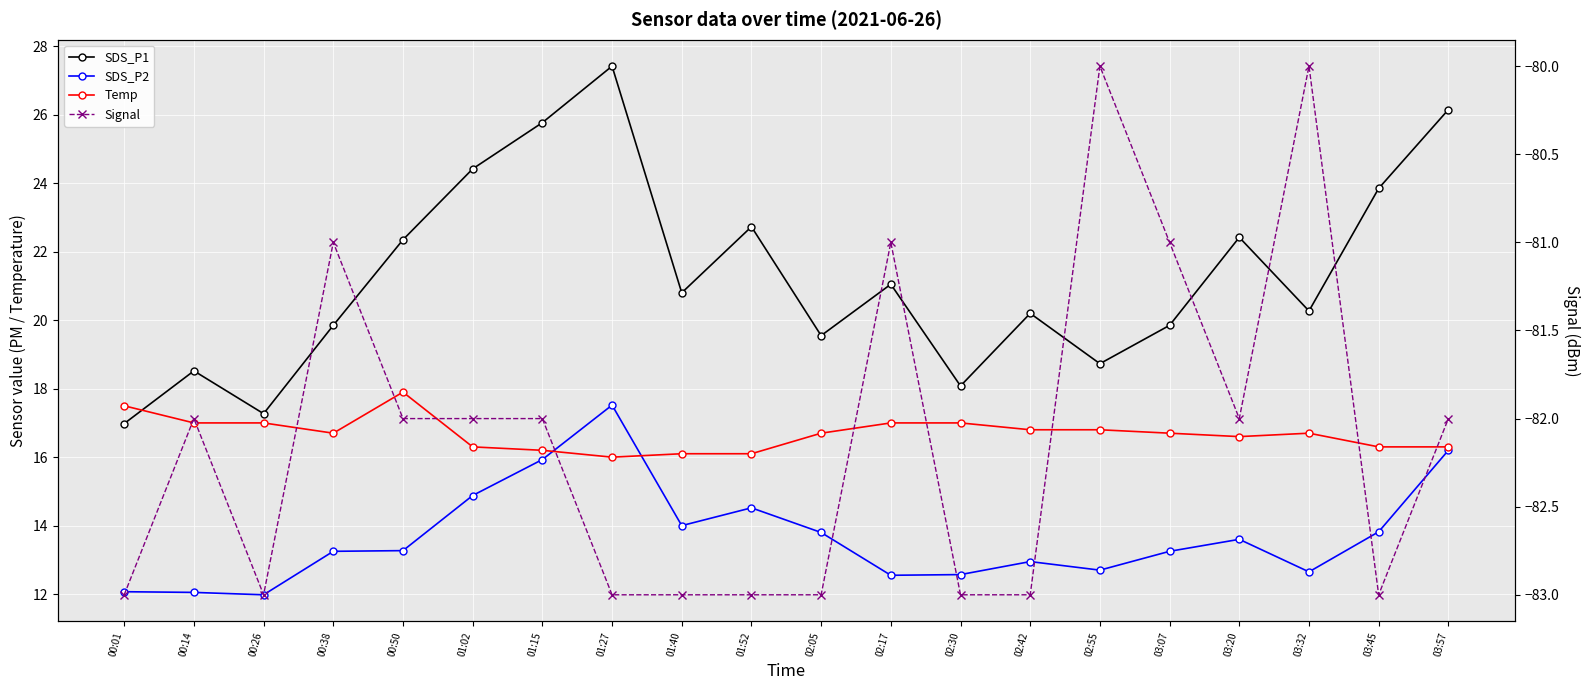

What is the difference between the maximum and minimum values in the SDS_P2 series?

5.5